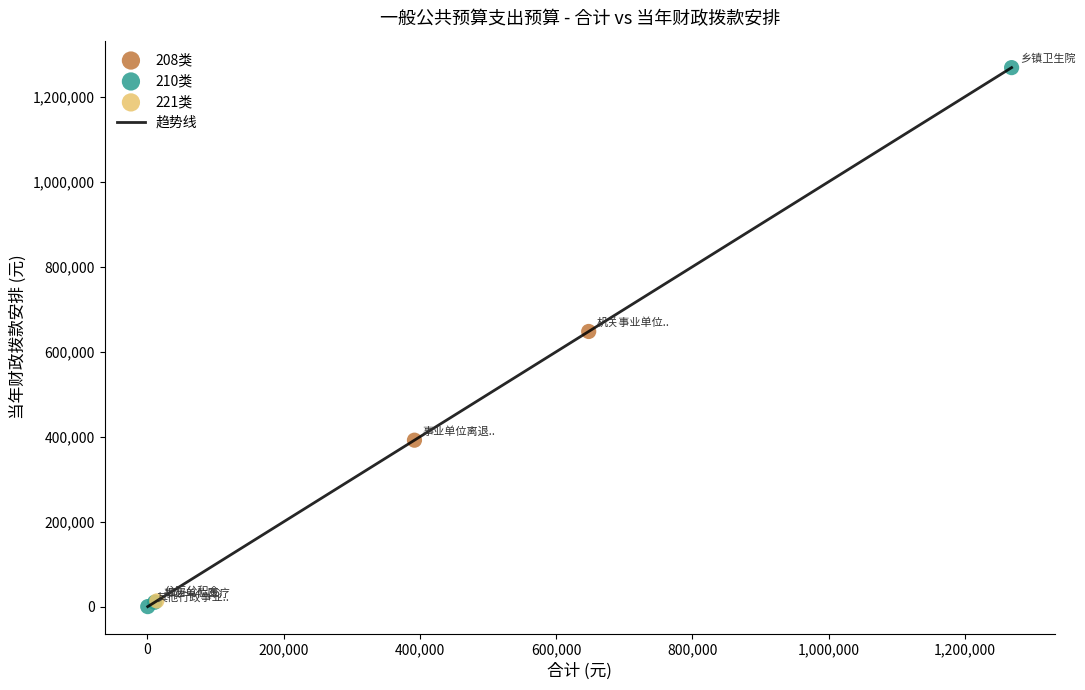

What is the difference between the maximum and minimum values?

1268014